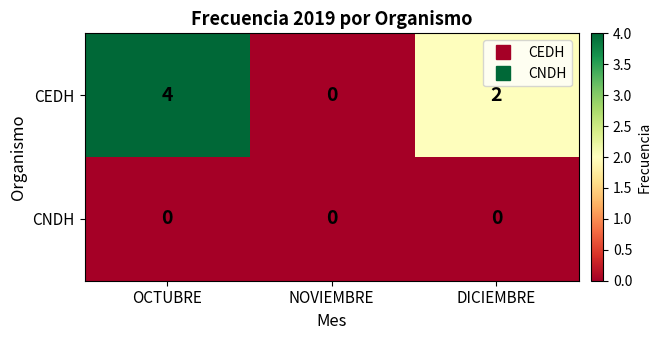

Which series changed the most between OCTUBRE and NOVIEMBRE?

CEDH